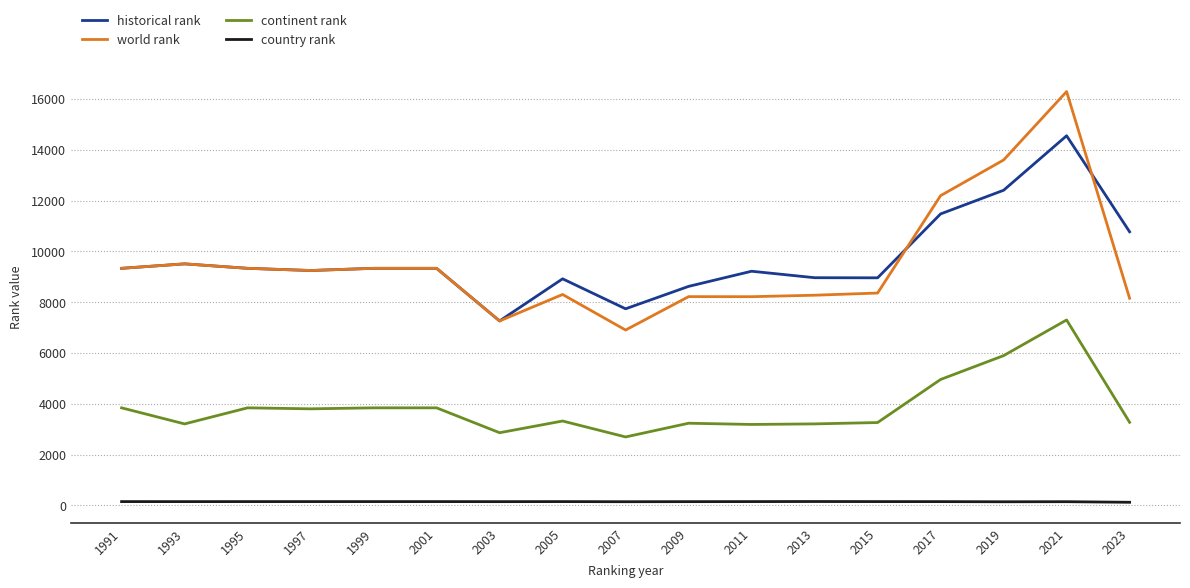

Rank the series by their maximum value, from lowest to highest.

country rank, continent rank, historical rank, world rank